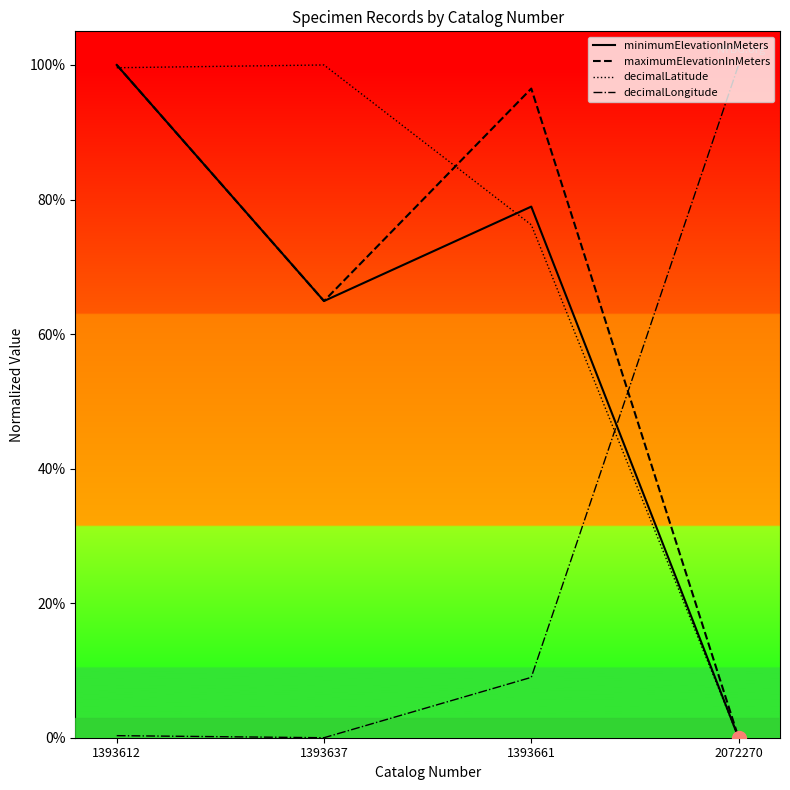

True or false: decimalLatitude has more than 1 points higher than both neighbors.

False